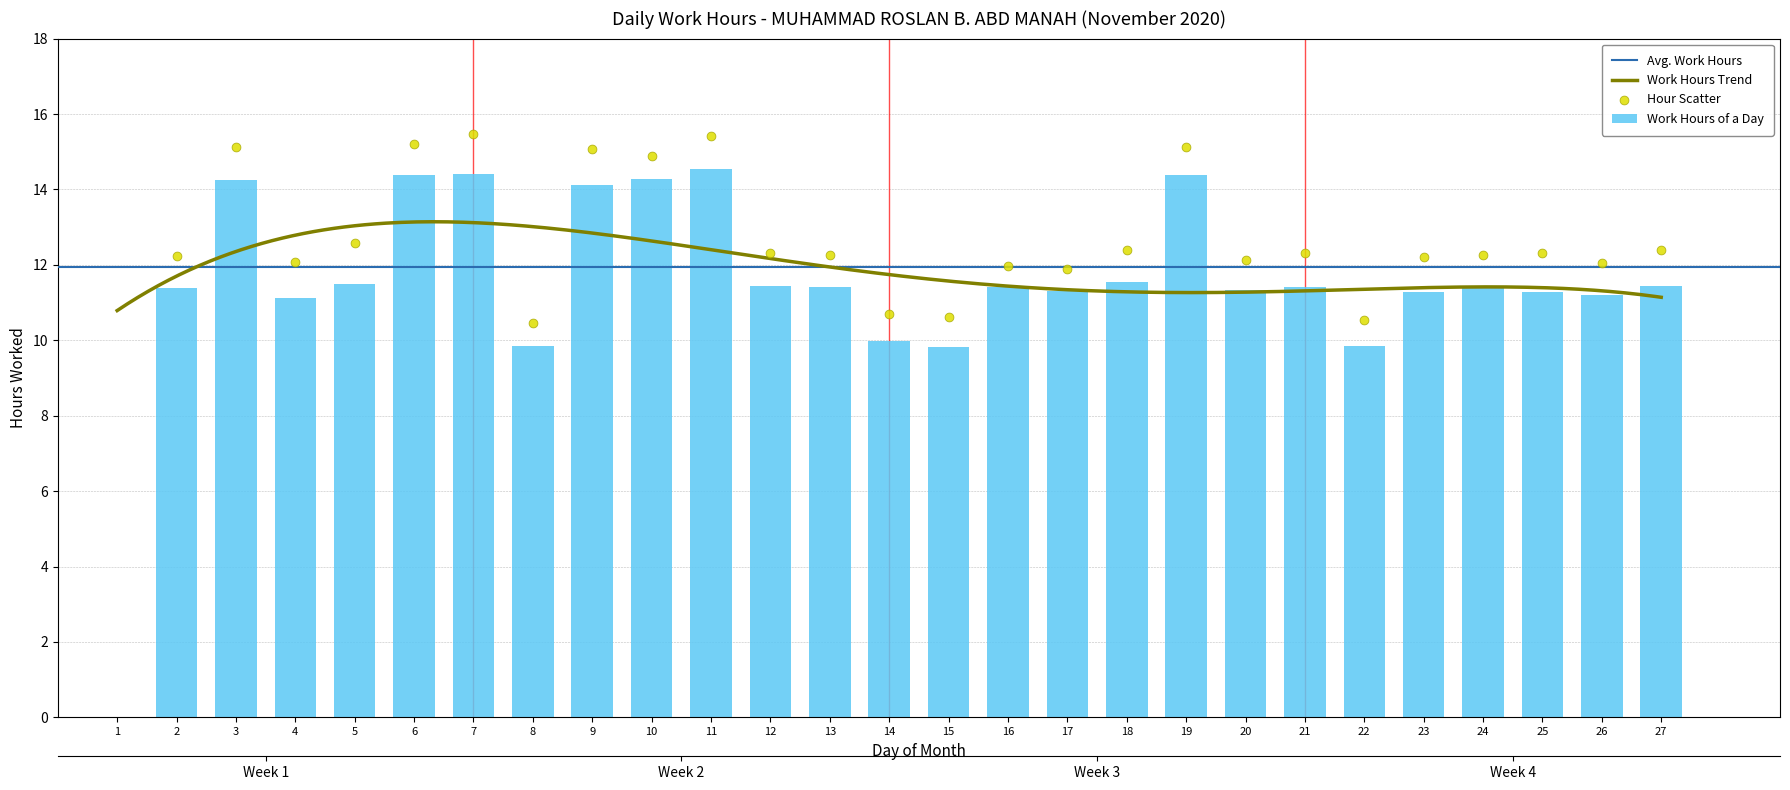

What is the change in value from 10 to 14?

-4.3